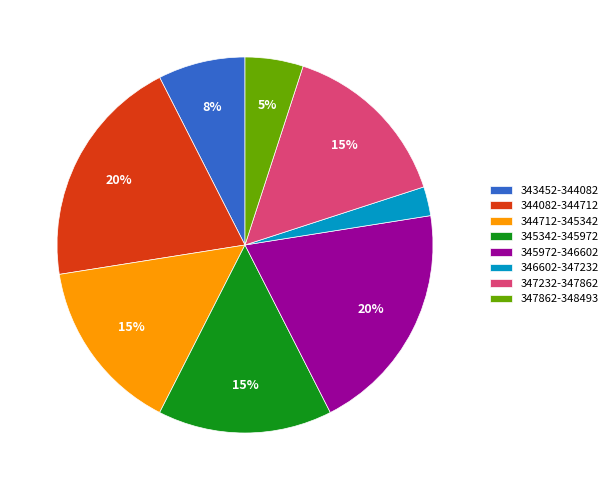

Is it true that 347862-348493 is 5% of the pie?

True